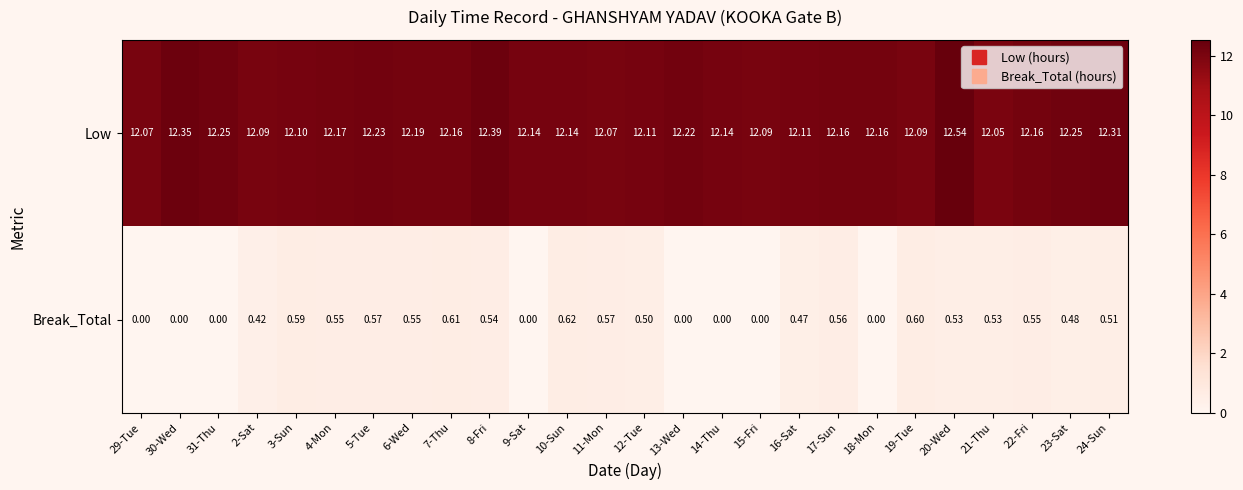

Which series changed the most between 31-Thu and 3-Sun?

Break_Total